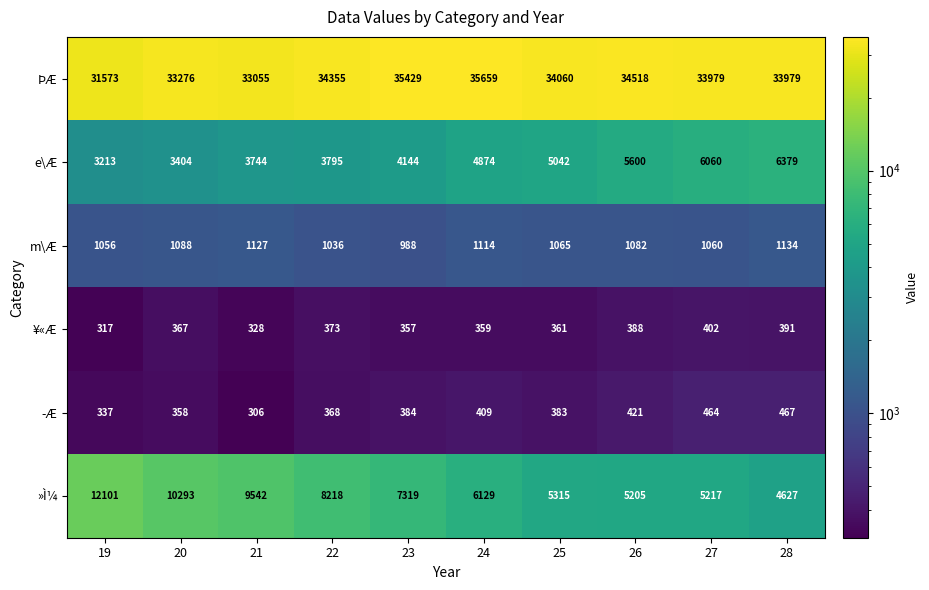

True or false: ÞÆ has a value of 34060 at 25.

True